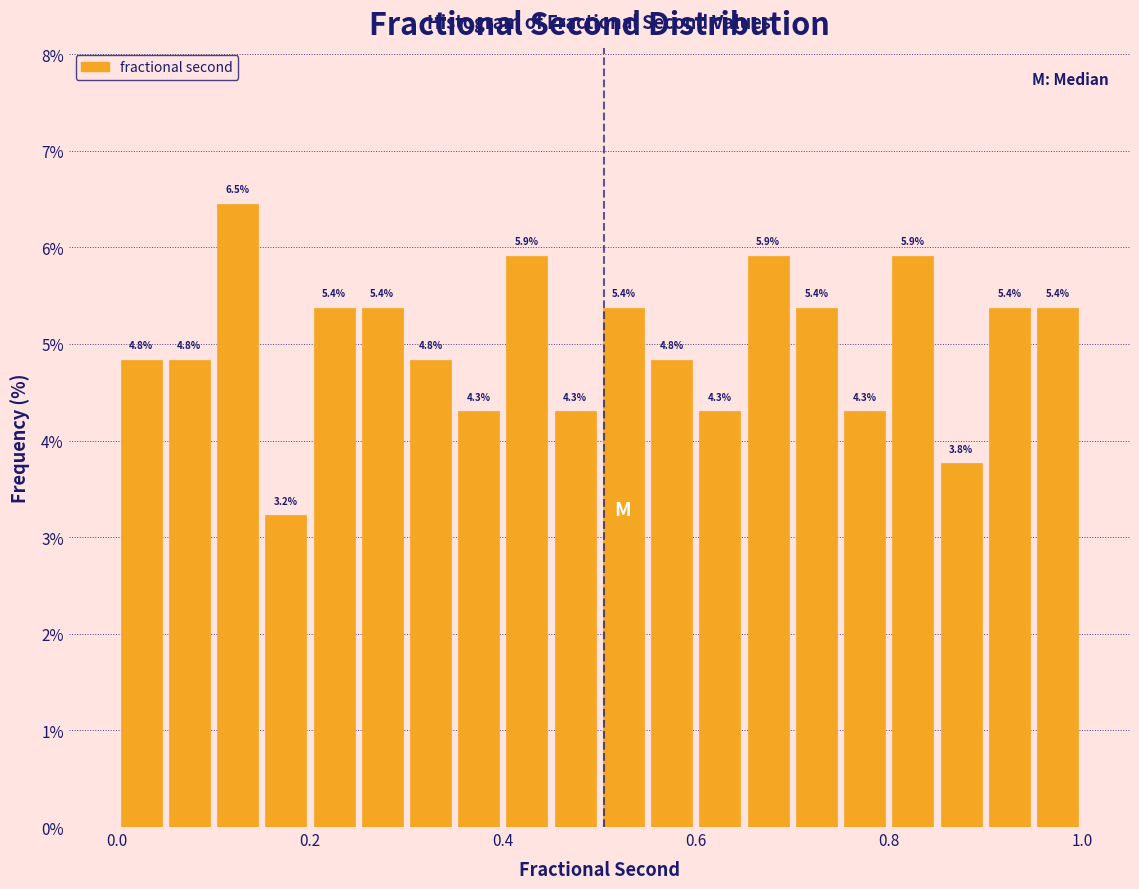

Read against the x-axis, roughly where is the centre of the tallest bar?

0.12